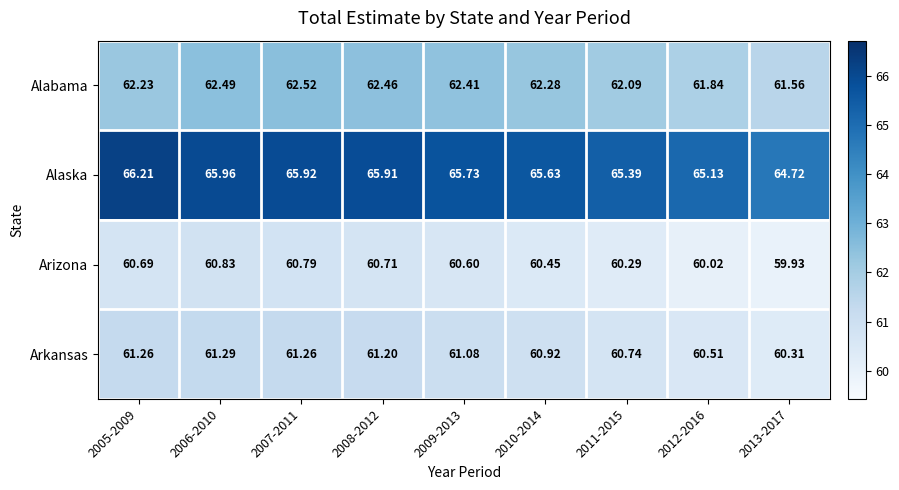

Which series has the largest total across all categories?

Alaska